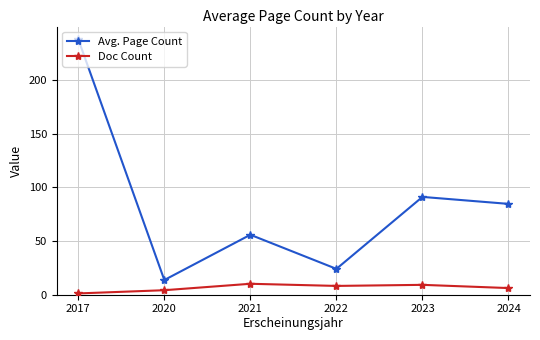

At which category does Avg. Page Count reach its first local valley?

2020